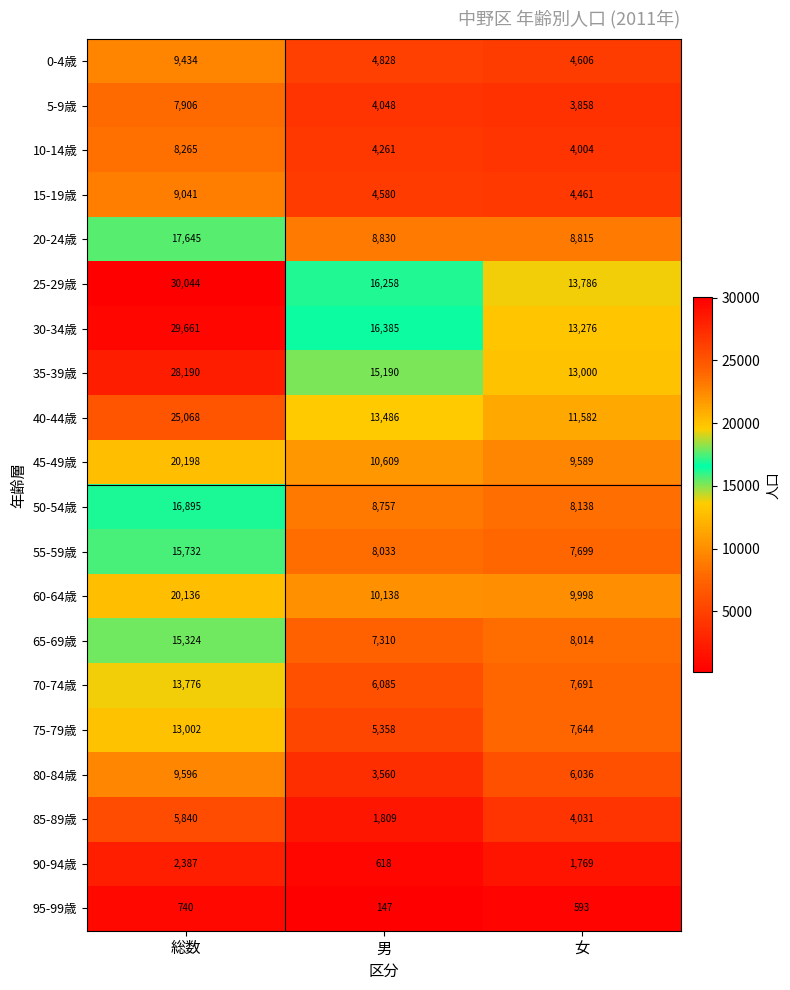

Which series has the largest range (max minus min)?

30-34歳